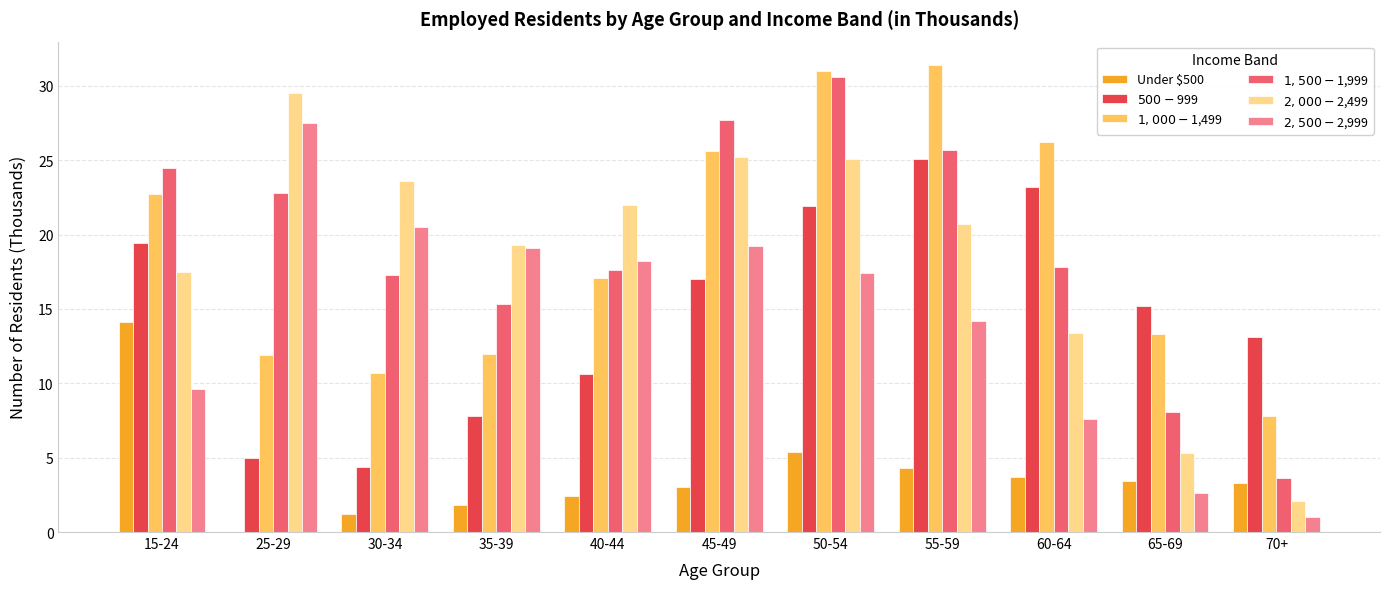

What is the total value across all series at 55-59?

121.4